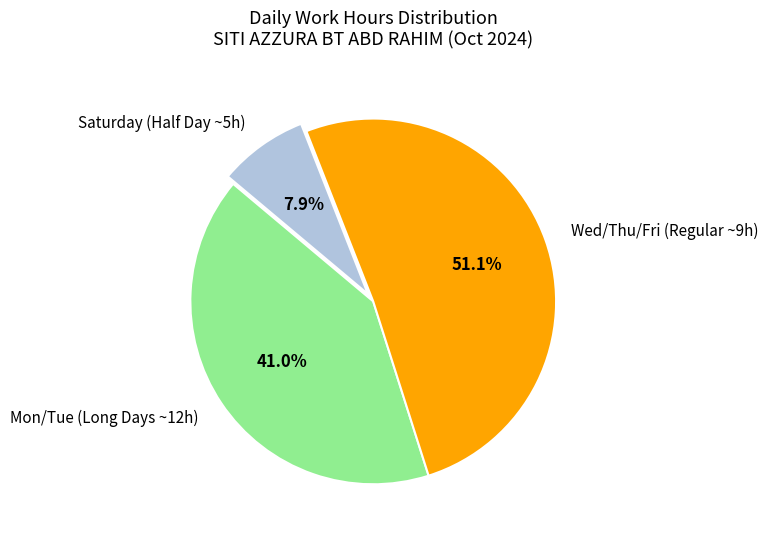

What is the smallest slice in the pie chart?

Saturday (Half Day ~5h)